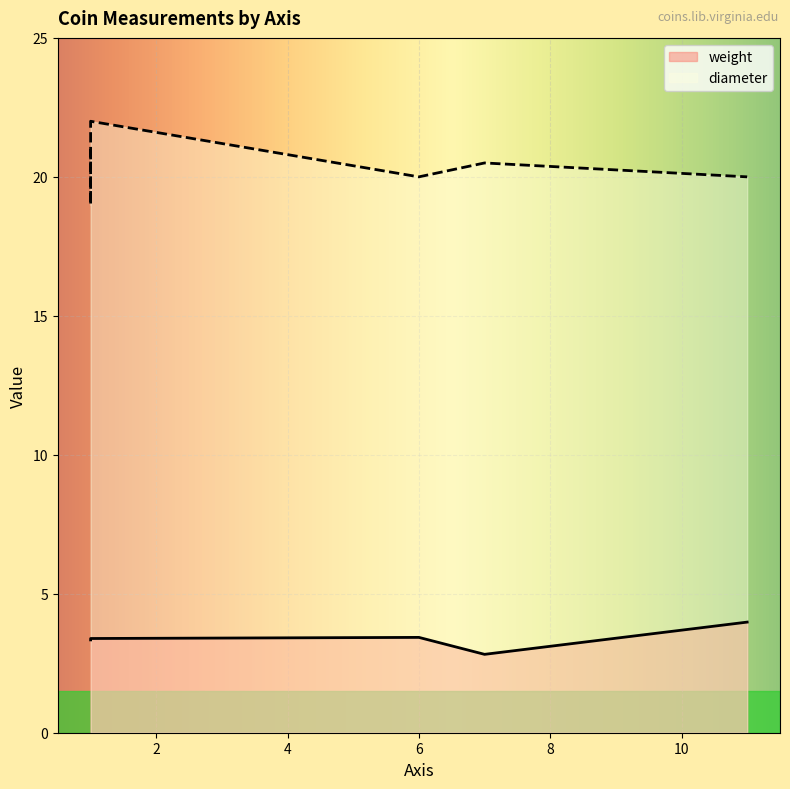

At which category does the data reach its first local valley?

7